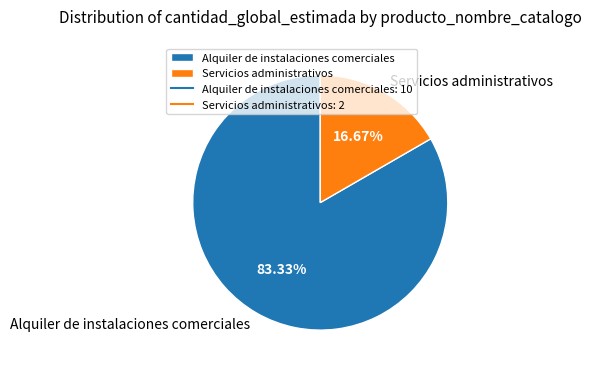

What is the majority slice?

Alquiler de instalaciones comerciales